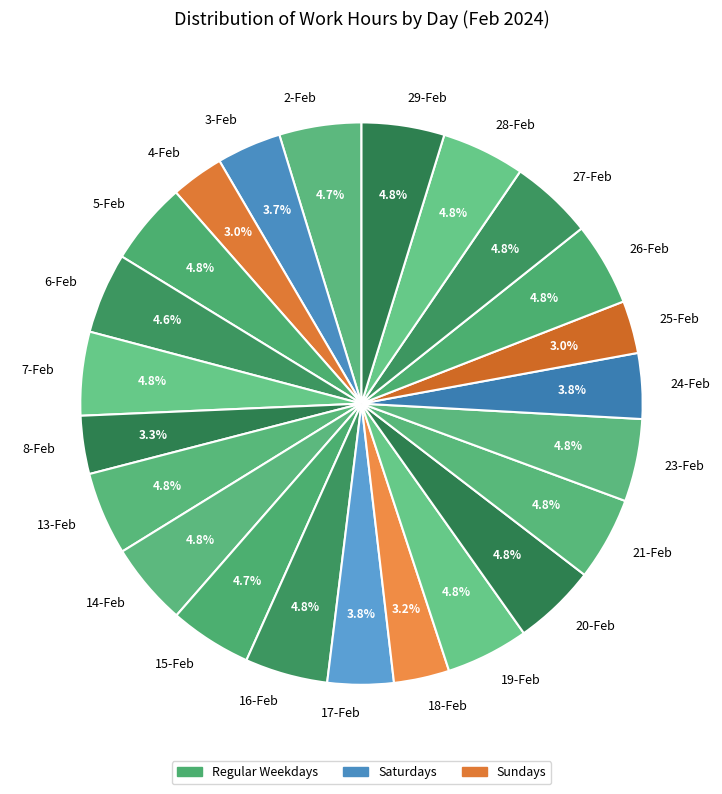

How many segments does this pie chart have?

23